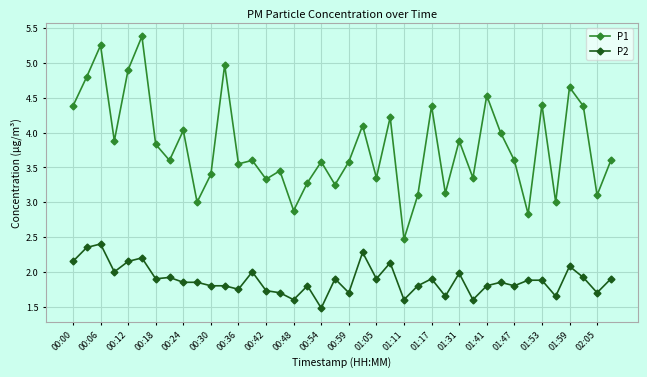

What is the value of the P1 point at the 2nd from the left?

4.8